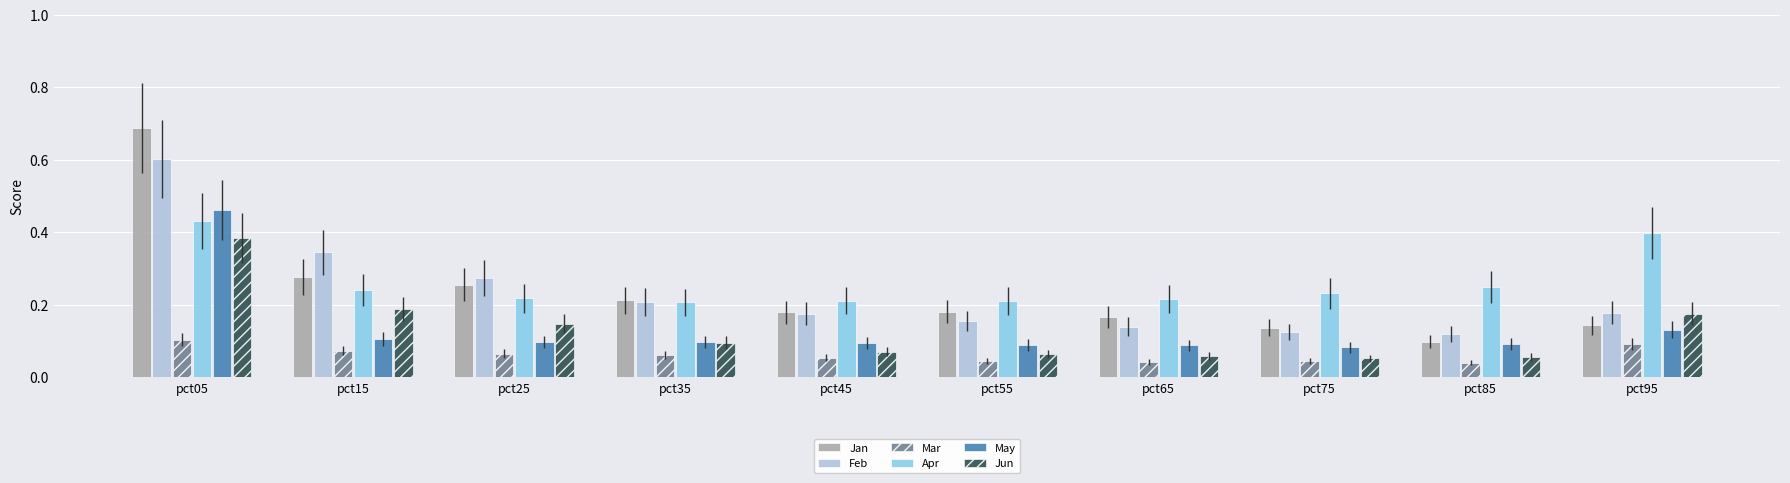

Count the Mar values in the range 0 to 1.

10